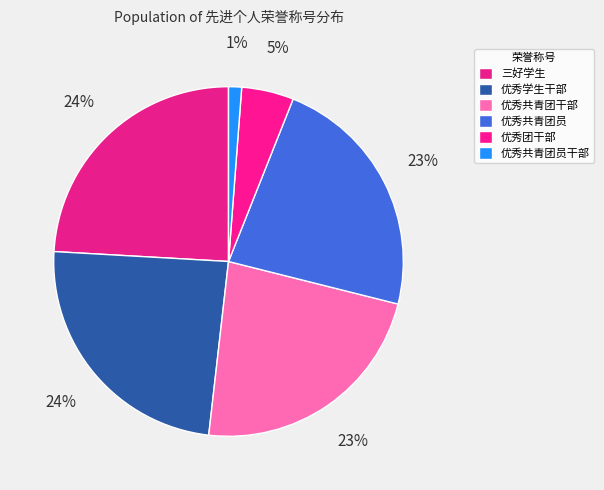

To the nearest percent, what is the difference between the largest and smallest slice percentages?

23%